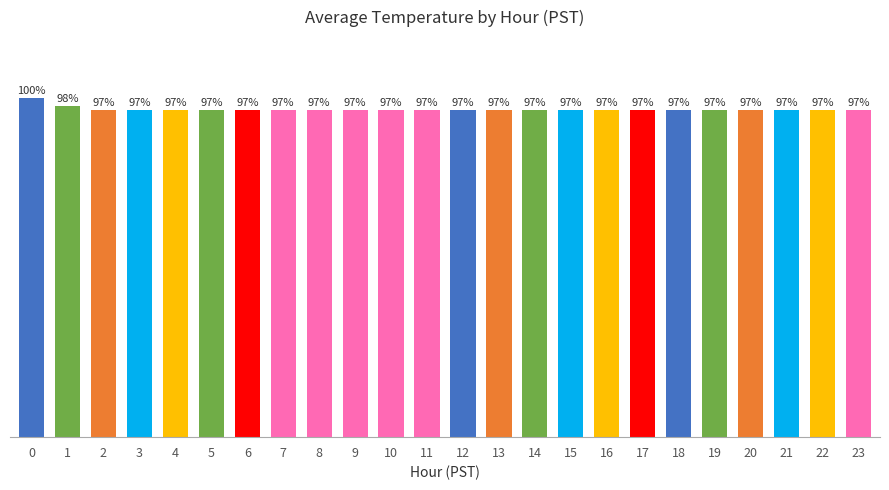

What is the value of the 19th bar from the left?

96.6